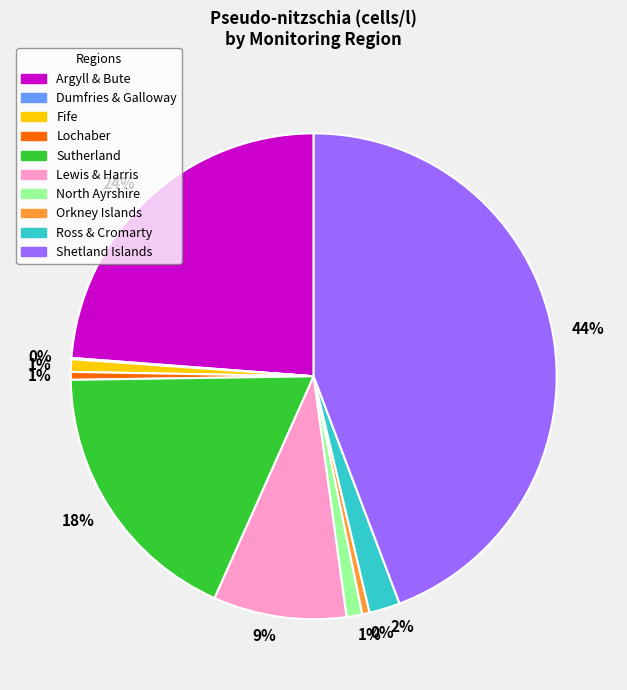

Does any single category account for the majority?

No